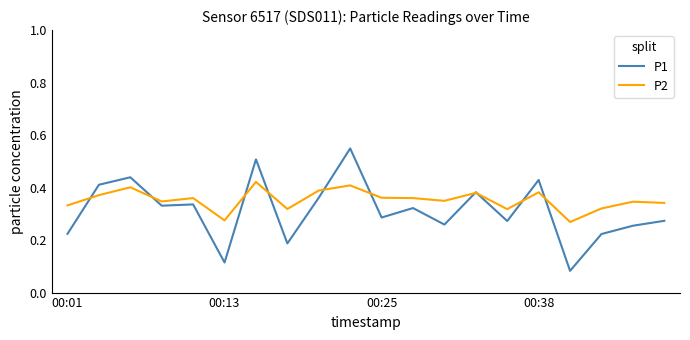

Which series has the largest total across all categories?

P2